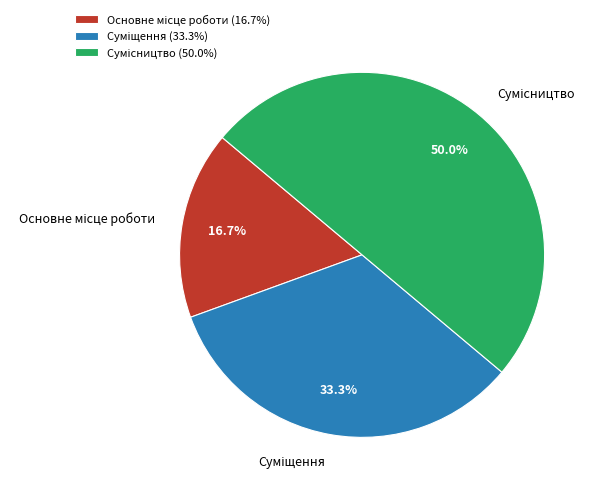

Approximately how many times larger is the value at Суміщення compared to Сумісництво?

0.7